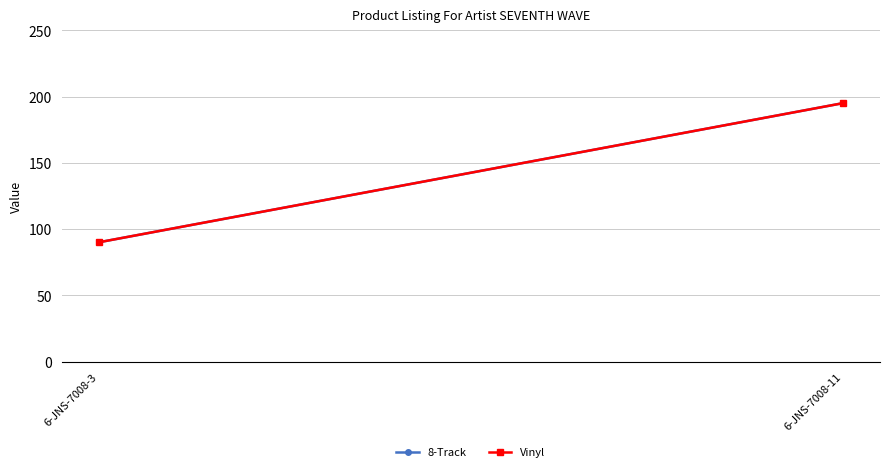

What is the sum of all 8-Track values?

285